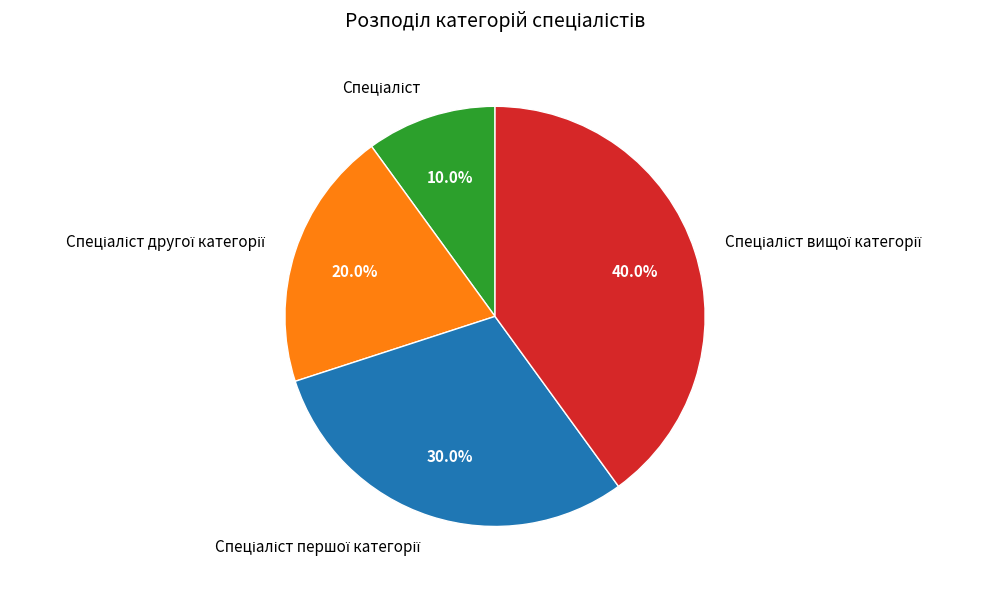

Does any single category account for the majority?

No